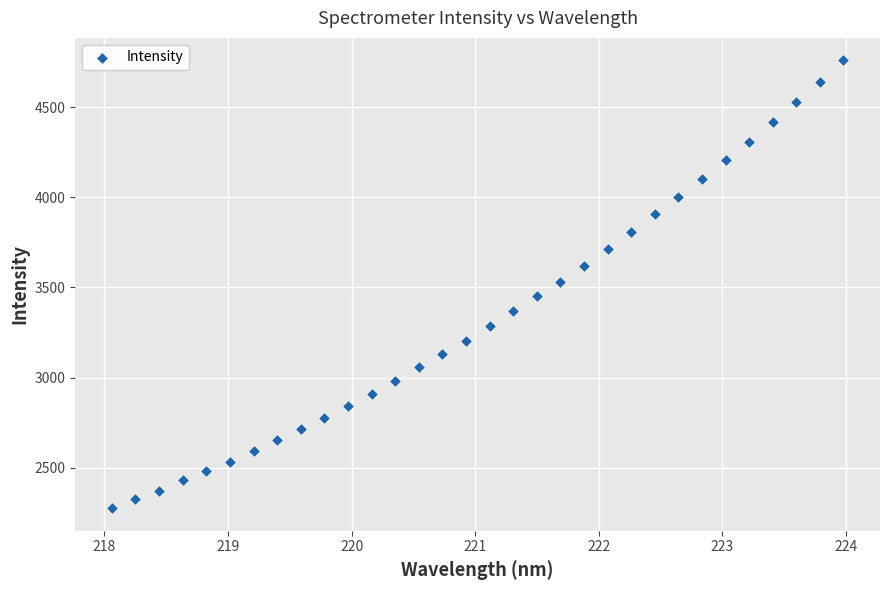

What is the range of X values (max minus min)?

5.9